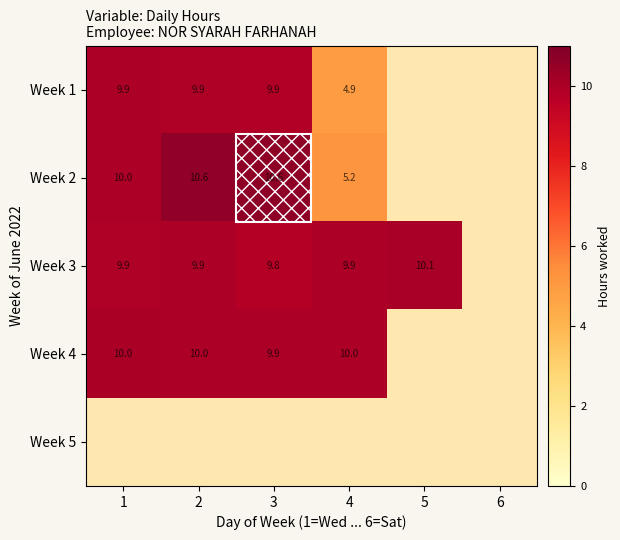

How many values in Week 2 are above zero?

4